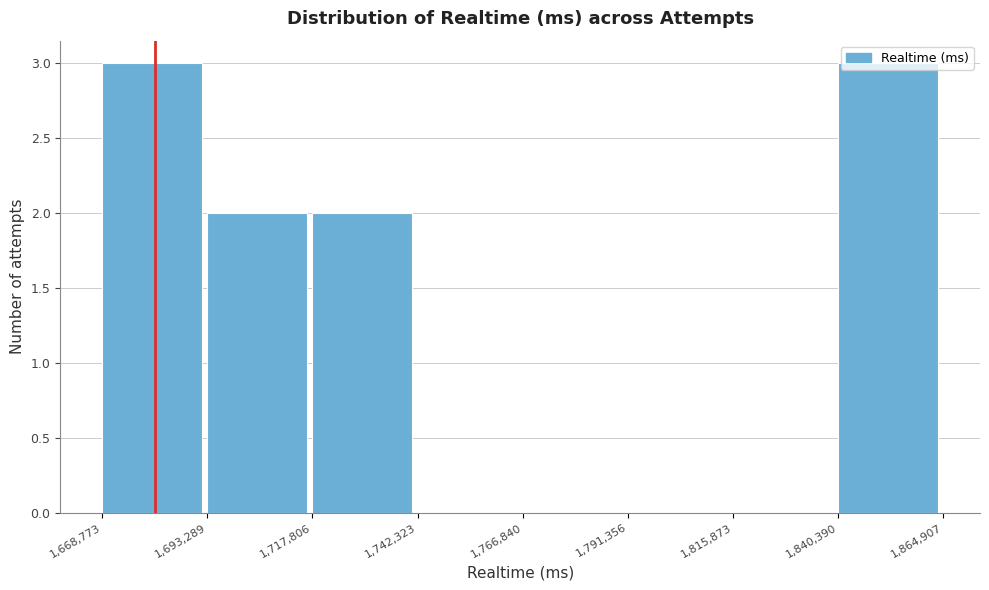

Reading left to right, list every bar in this chart as the range it spans on the x-axis followed by its height. The values are not printed on the chart, so give them approximately, as read against the axis.

1,668,773 to 1,693,289: 3
1,693,289 to 1,717,806: 2
1,717,806 to 1,742,323: 2
1,742,323 to 1,766,840: 0
1,766,840 to 1,791,356: 0
1,791,356 to 1,815,873: 0
1,815,873 to 1,840,390: 0
1,840,390 to 1,864,907: 3